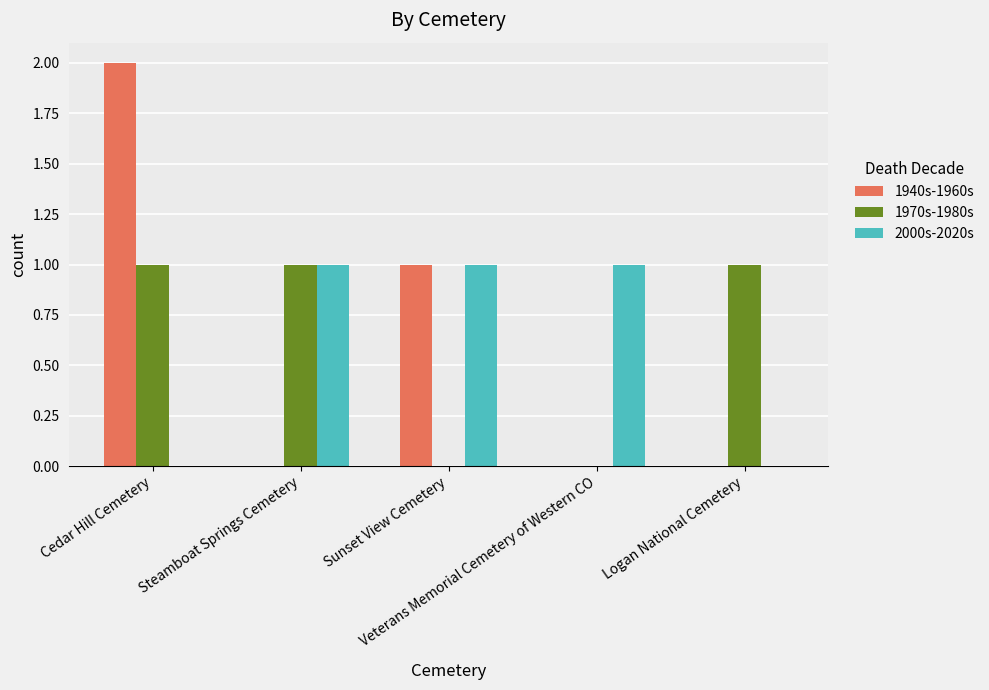

How many series are shown in this chart?

3